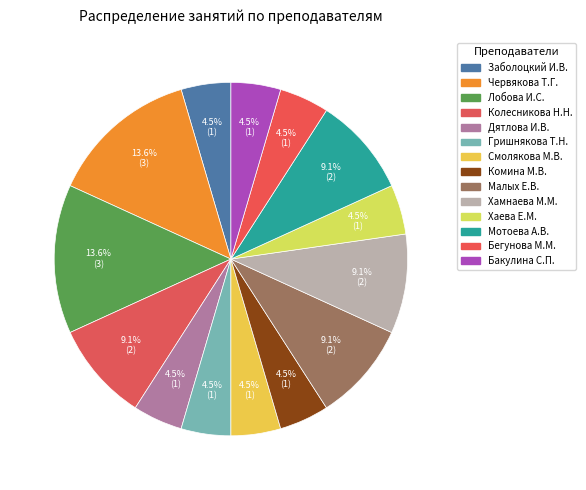

How many segments does this pie chart have?

14